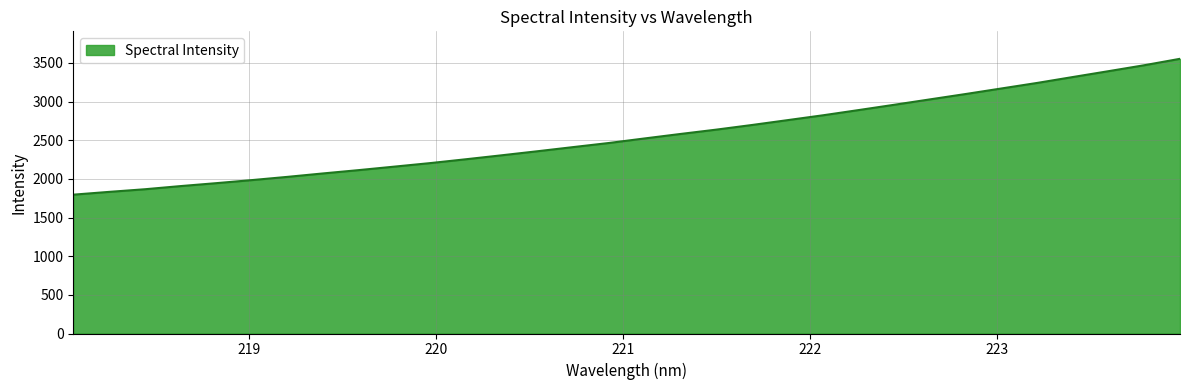

What is the smallest value displayed?

1796.4